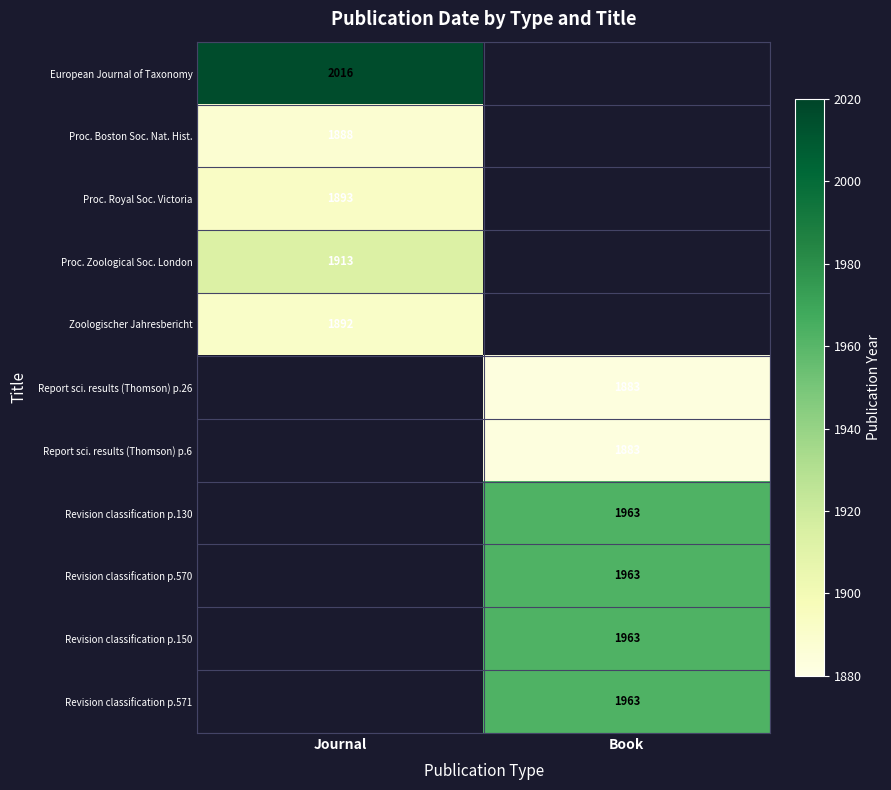

Which has a higher value, Book or Journal?

Journal